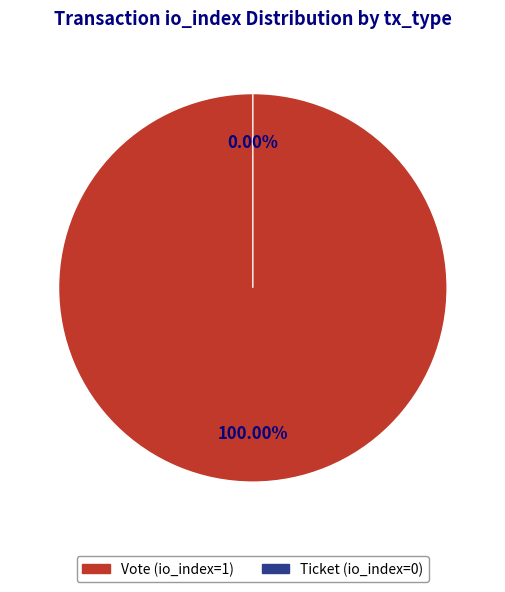

What percentage do Ticket (io_index=0) and Vote (io_index=1) together represent?

100.0%